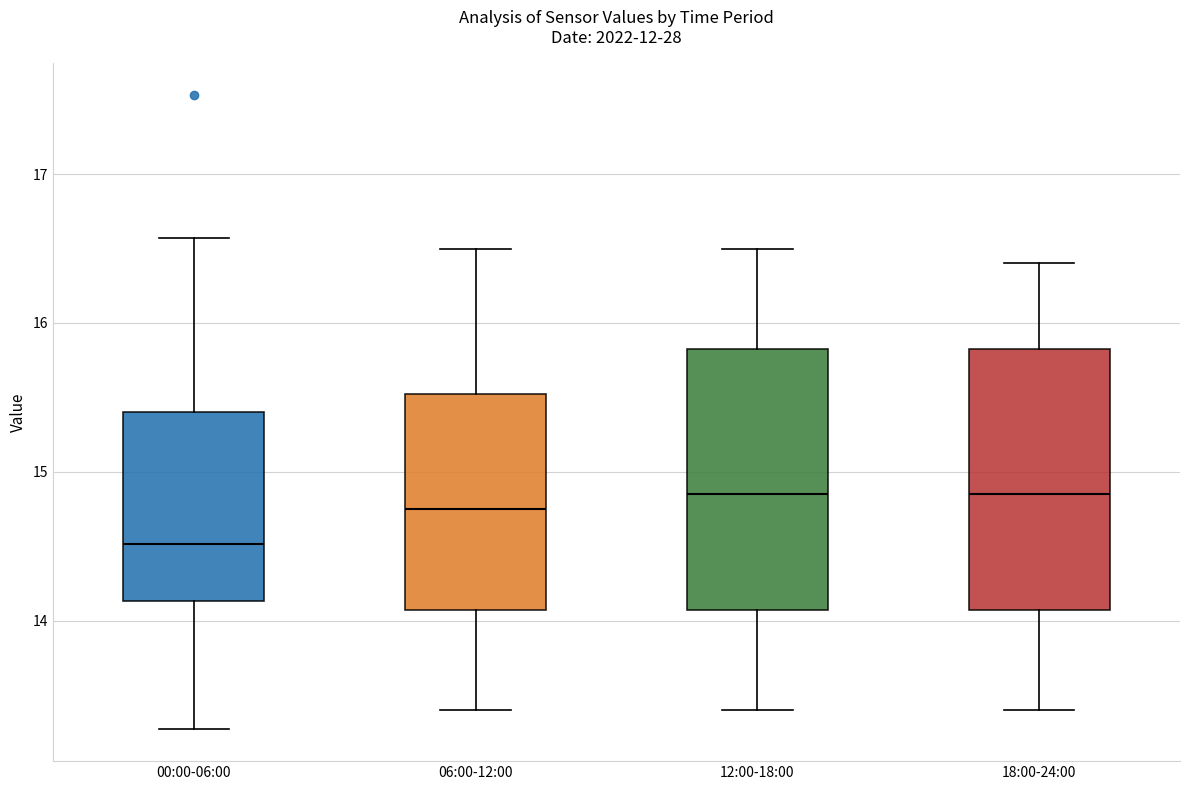

Reading left to right, read every box against the y-axis: the position of its median line, the range the box covers, and the ends of its whiskers. The values are not printed on the chart, so give them approximately, as read against the axis.

00:00-06:00: median 14.5, box 14.1 to 15.4, whiskers 13.3 to 16.6
06:00-12:00: median 14.8, box 14.1 to 15.5, whiskers 13.4 to 16.5
12:00-18:00: median 14.9, box 14.1 to 15.8, whiskers 13.4 to 16.5
18:00-24:00: median 14.9, box 14.1 to 15.8, whiskers 13.4 to 16.4